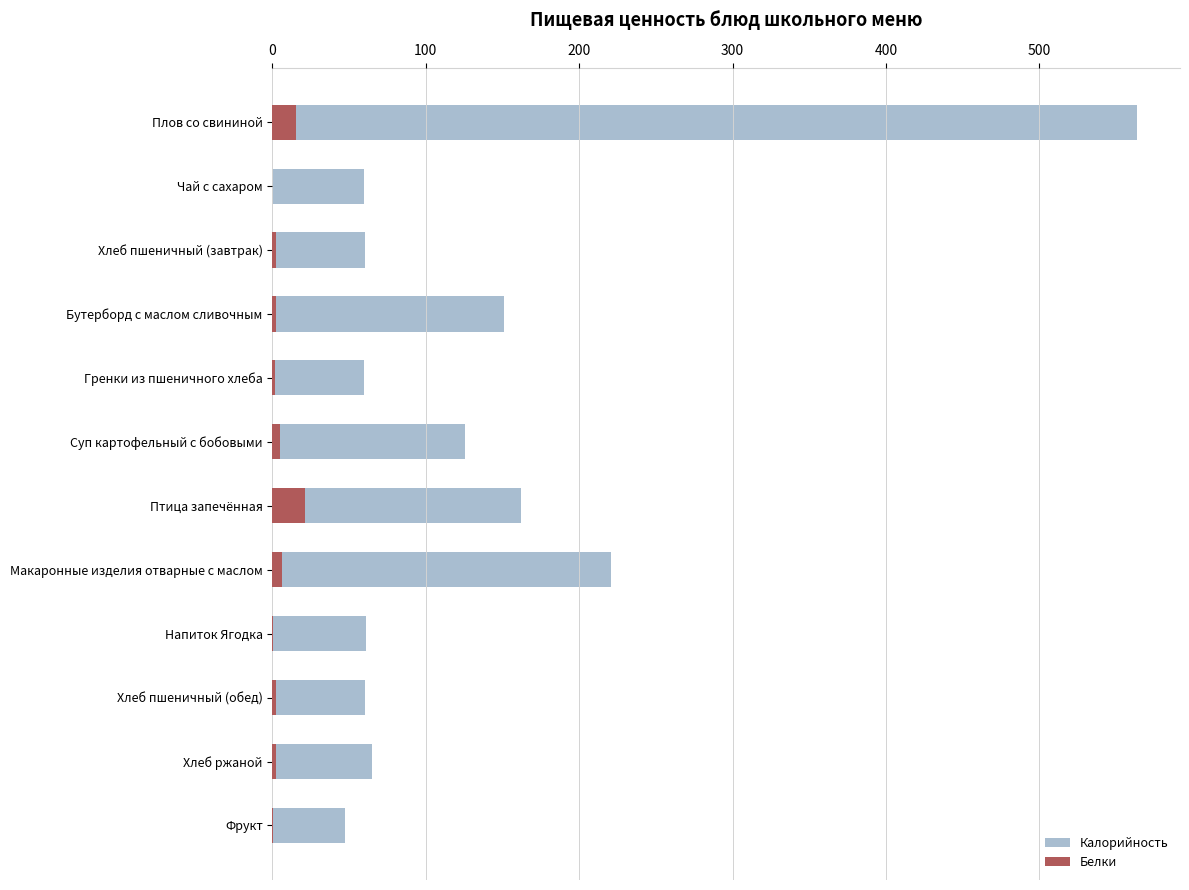

What is the maximum value shown in the chart?

563.6